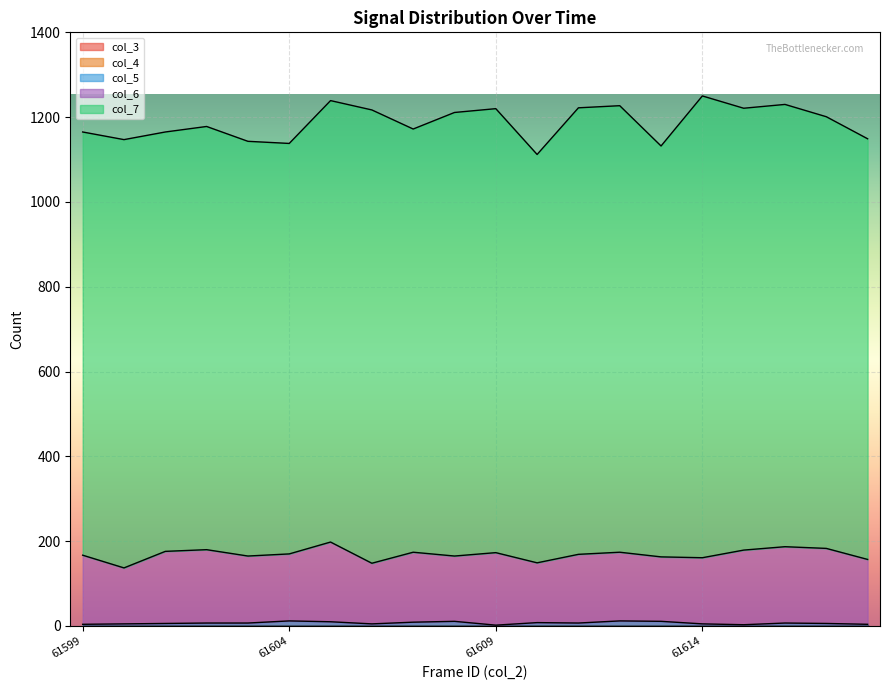

At 61608, list the series in order from largest to smallest.

col_7, col_6, col_5, col_3, col_4